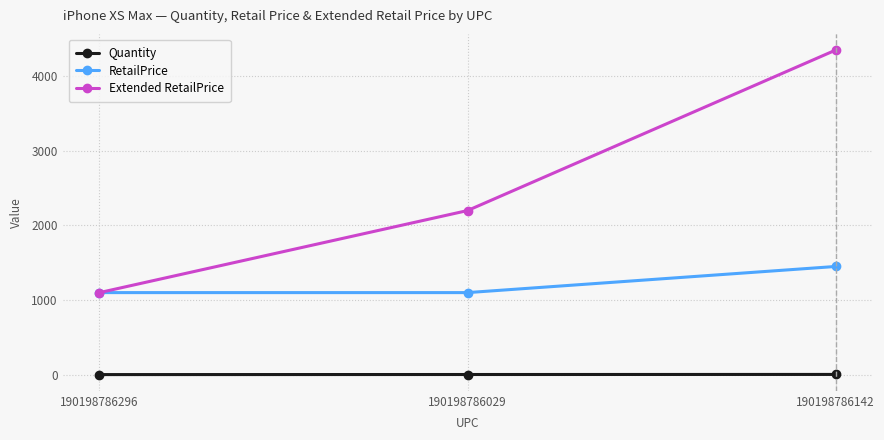

True or false: Quantity has a value of 2 at 190198786029.

True